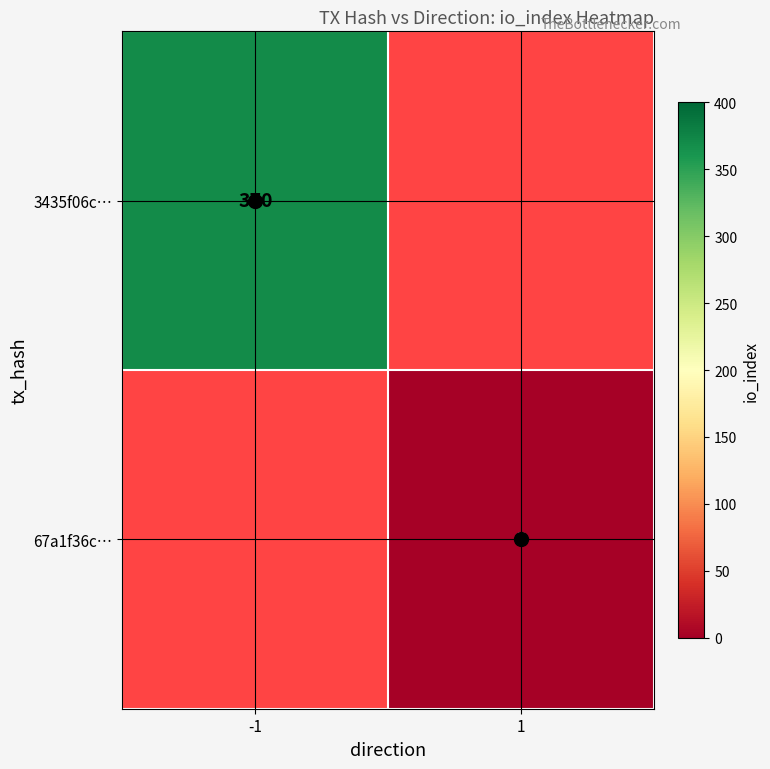

At -1, list the series in order from largest to smallest.

3435f06c…, 67a1f36c…